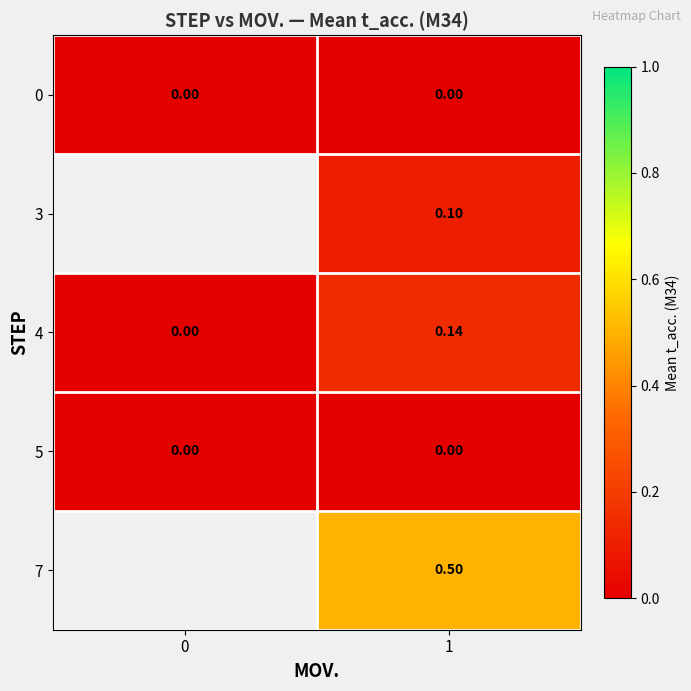

Where does the 3 series first go above 0?

1